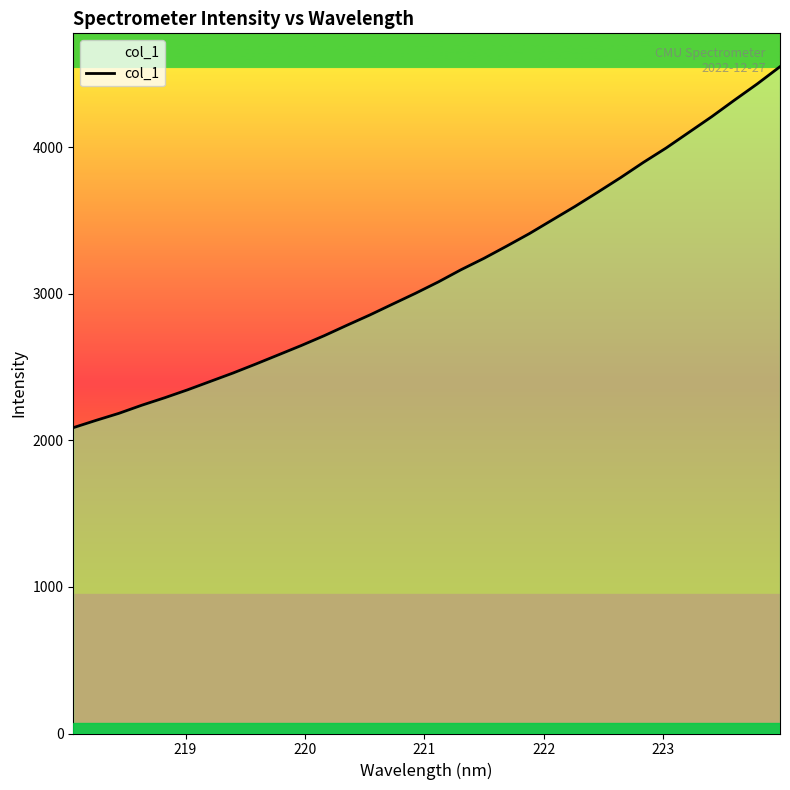

What is the minimum value shown in the chart?

2087.1